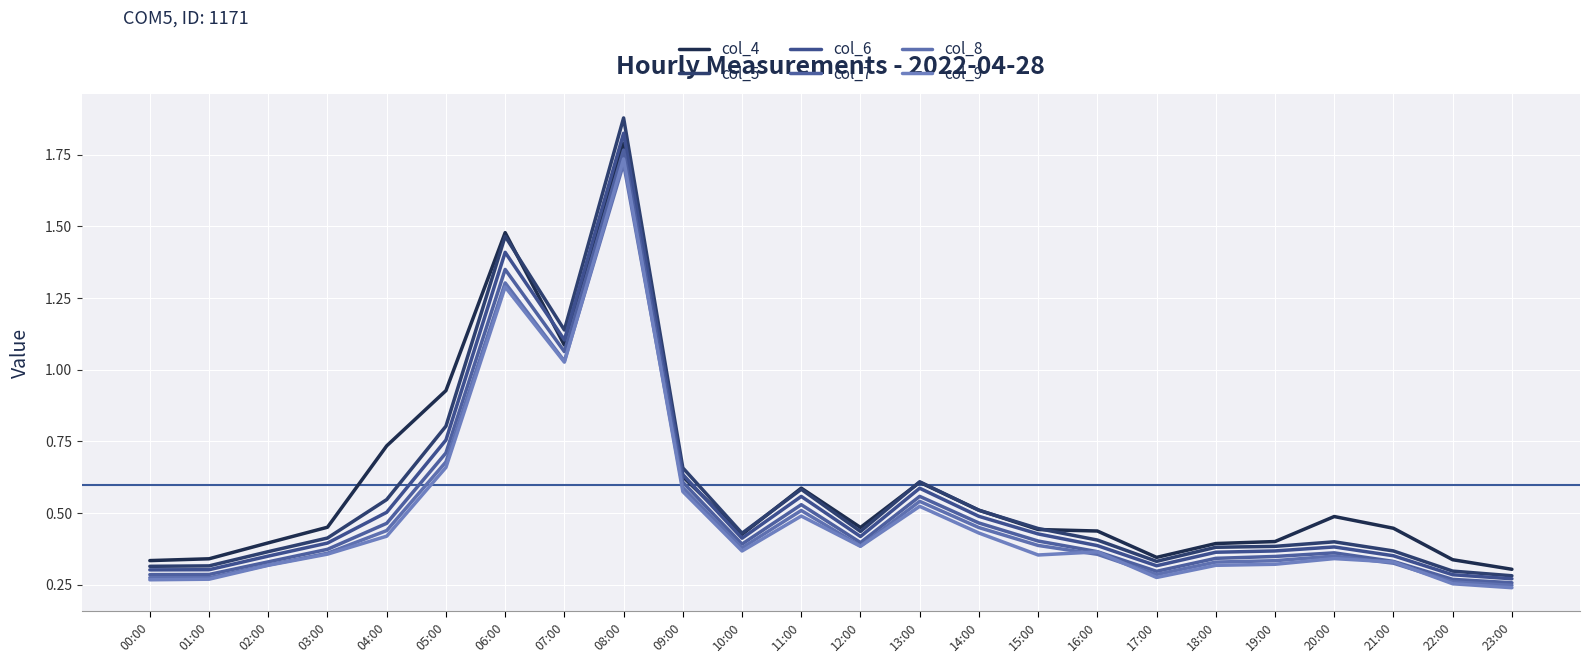

Reading left to right, extract all data points from this chart.

col_4: 0.3	0.3	0.4	0.5	0.7	0.9	1.5	1.1	1.8	0.6	0.4	0.6	0.4	0.6	0.5	0.4	0.4	0.3	0.4	0.4	0.5	0.4	0.3	0.3
col_5: 0.3	0.3	0.4	0.4	0.5	0.8	1.5	1.1	1.9	0.7	0.4	0.6	0.4	0.6	0.5	0.4	0.4	0.3	0.4	0.4	0.4	0.4	0.3	0.3
col_6: 0.3	0.3	0.4	0.4	0.5	0.8	1.4	1.1	1.8	0.6	0.4	0.6	0.4	0.6	0.5	0.4	0.4	0.3	0.4	0.4	0.4	0.4	0.3	0.3
col_7: 0.3	0.3	0.3	0.4	0.5	0.7	1.3	1.1	1.8	0.6	0.4	0.5	0.4	0.6	0.5	0.4	0.4	0.3	0.3	0.3	0.4	0.3	0.3	0.3
col_8: 0.3	0.3	0.3	0.4	0.4	0.7	1.3	1.0	1.7	0.6	0.4	0.5	0.4	0.5	0.4	0.4	0.4	0.3	0.3	0.3	0.4	0.3	0.3	0.2
col_9: 0.3	0.3	0.3	0.4	0.4	0.7	1.3	1.0	1.7	0.6	0.4	0.5	0.4	0.5	0.4	0.4	0.4	0.3	0.3	0.3	0.3	0.3	0.3	0.2